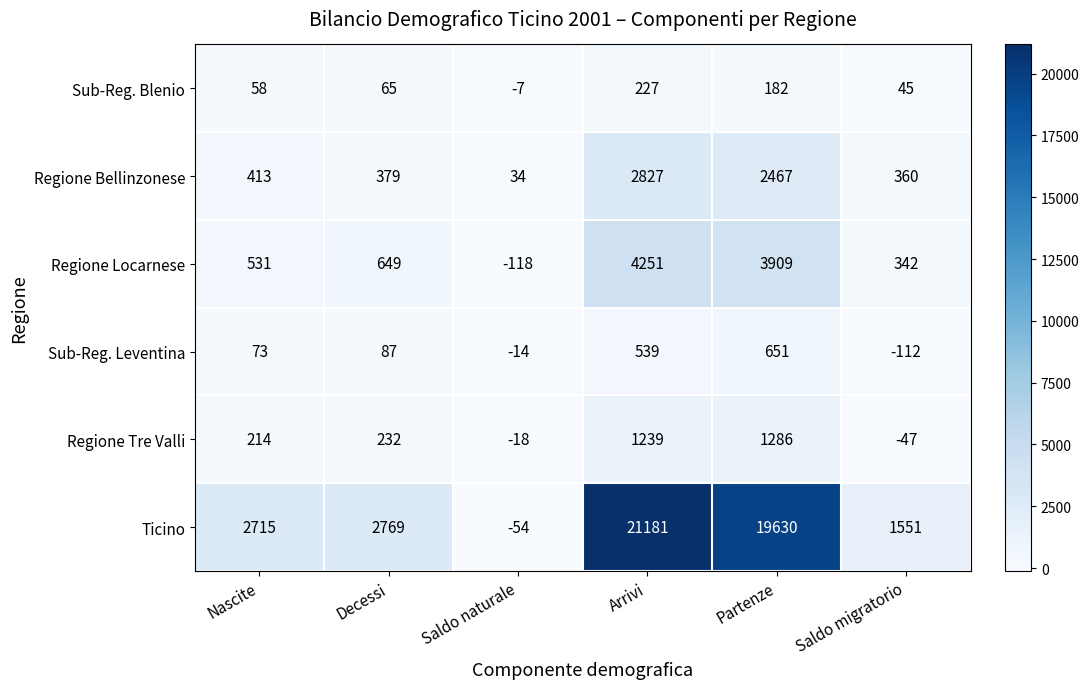

The value of Ticino at Saldo naturale is -87. True or false?

False